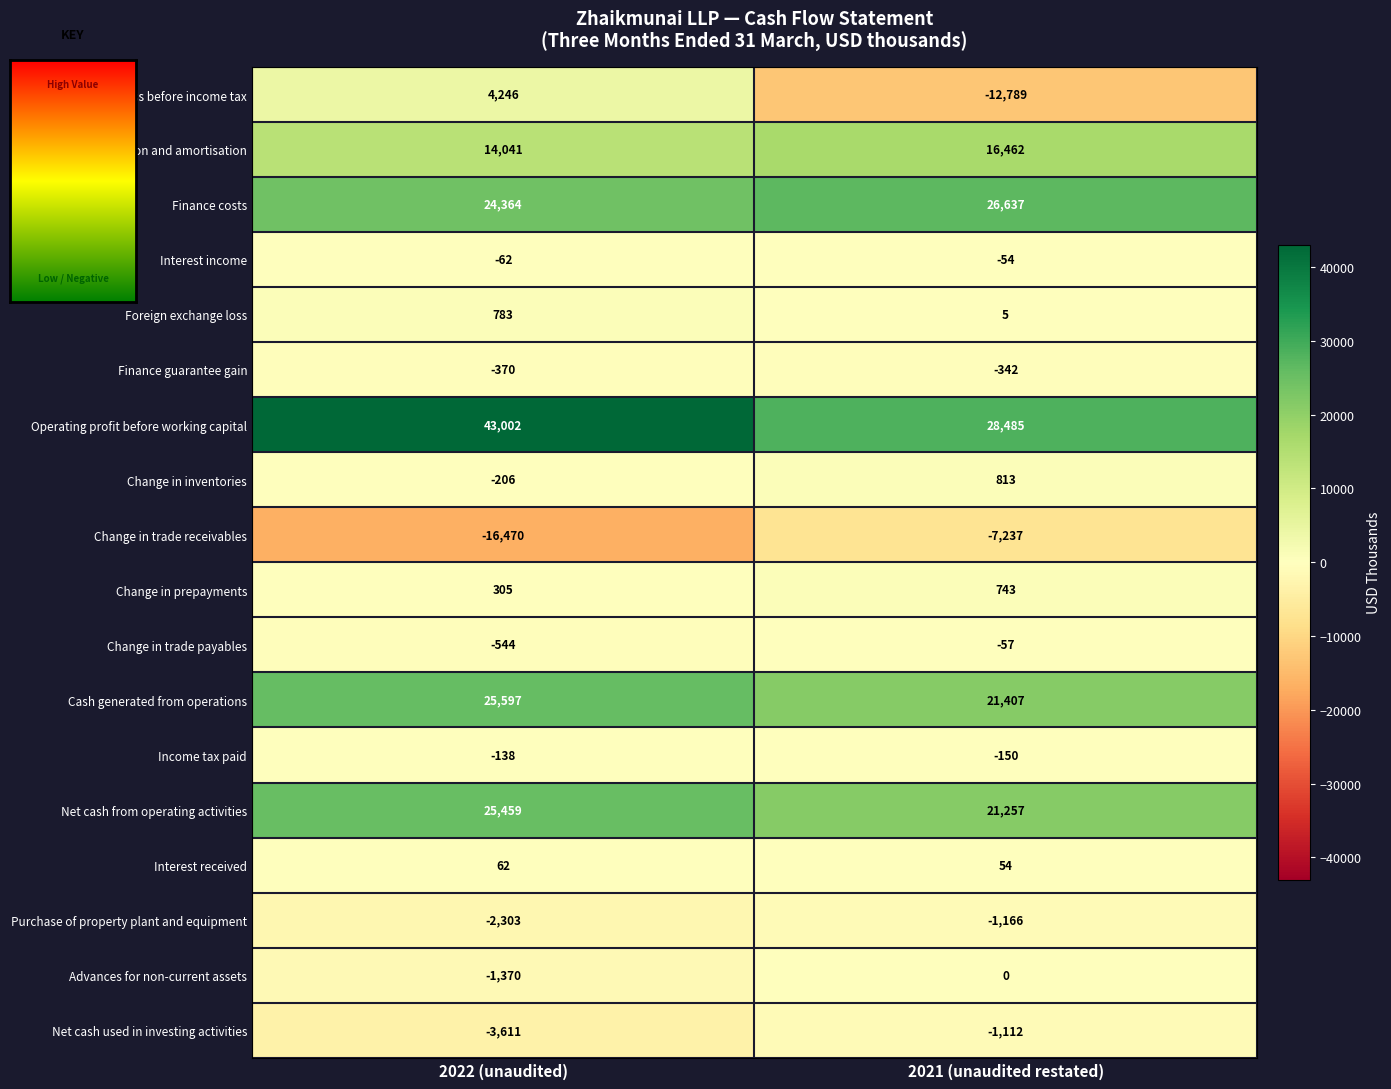

What is the difference between the highest and lowest values at 2021 (unaudited restated)?

41274